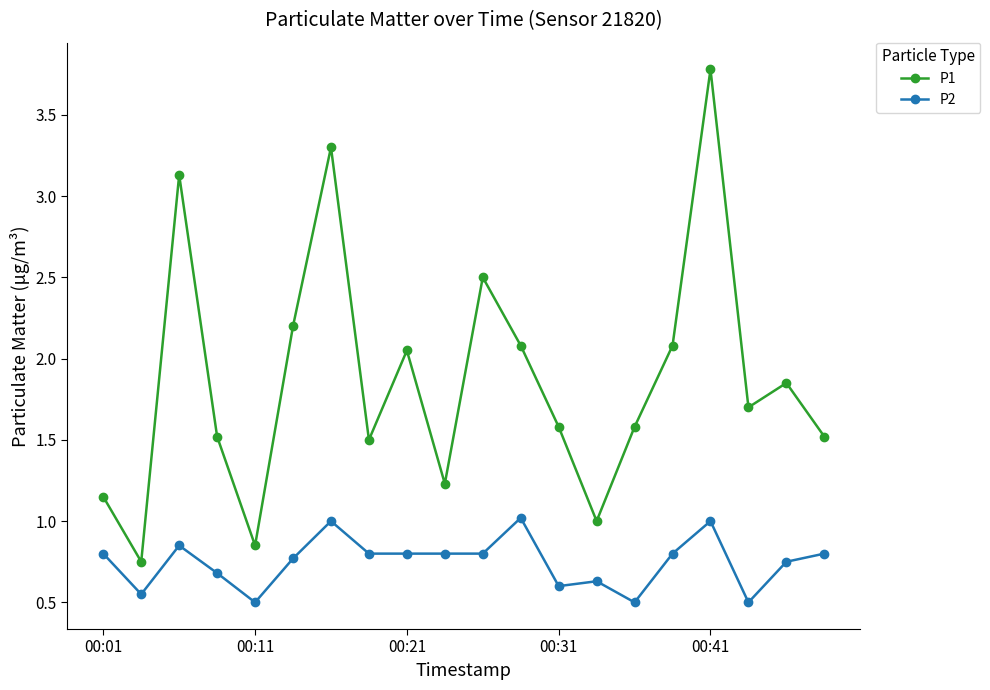

In P2, how many points are higher than both neighbors (excluding endpoints)?

5